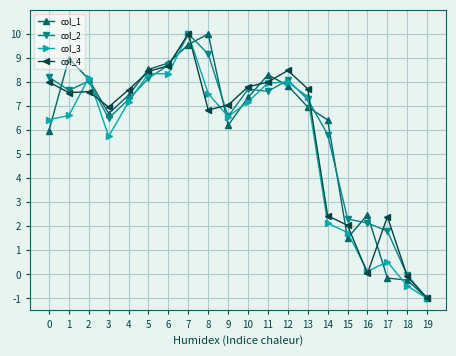

True or false: col_4 has a value of 2.4 at 14.

True